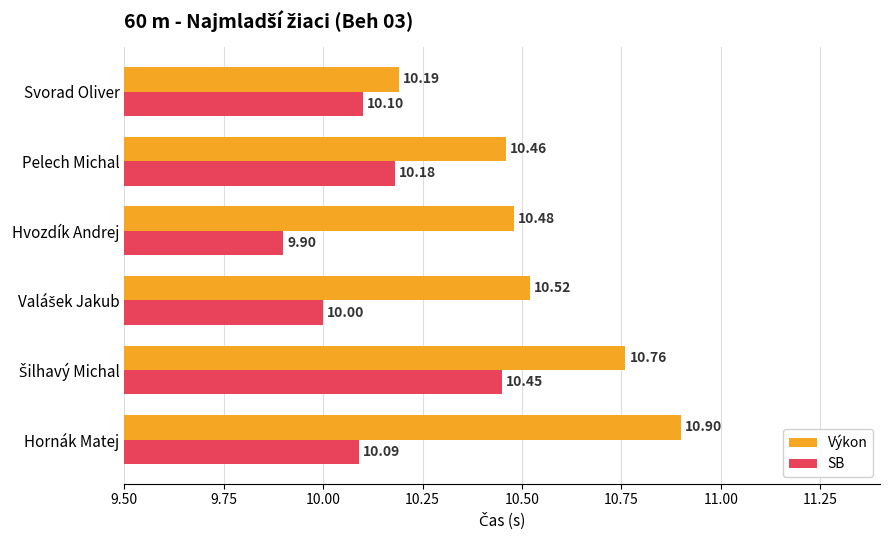

What is the sum of all Výkon values?

63.3